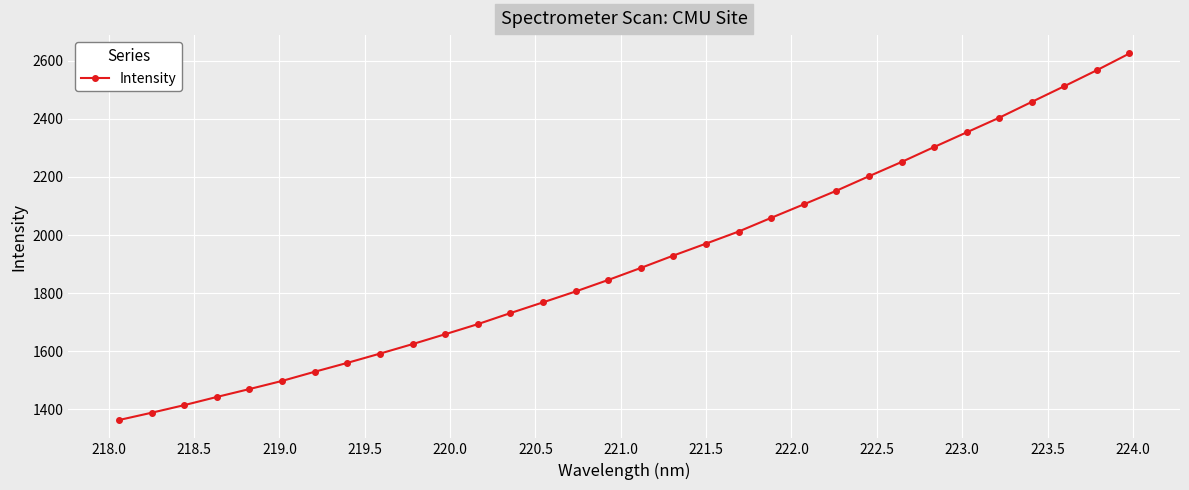

What is the maximum value shown in the chart?

2624.7